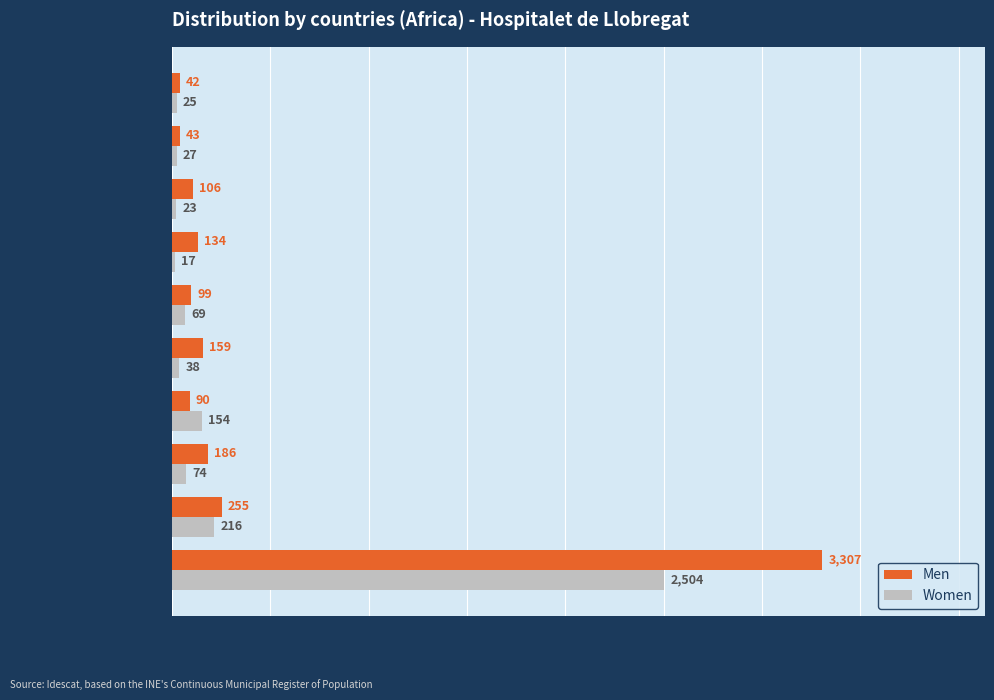

What is the total value across all series at Equatorial Guinea?

244